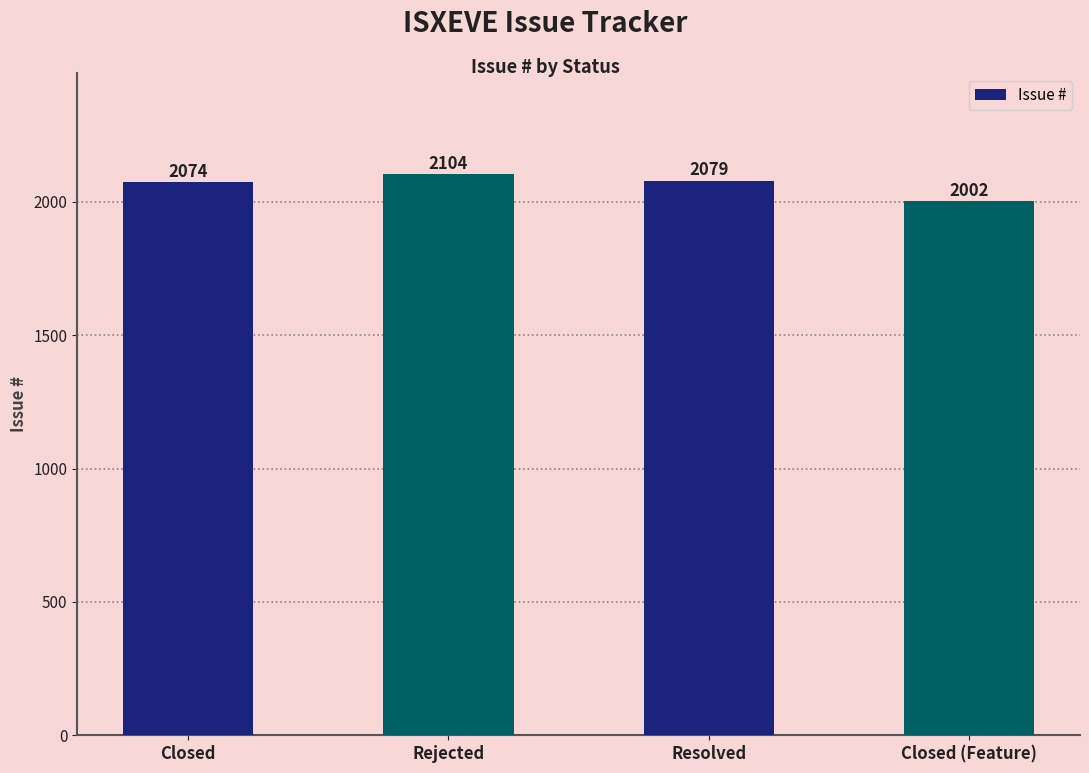

How many data points are less than 2079?

2